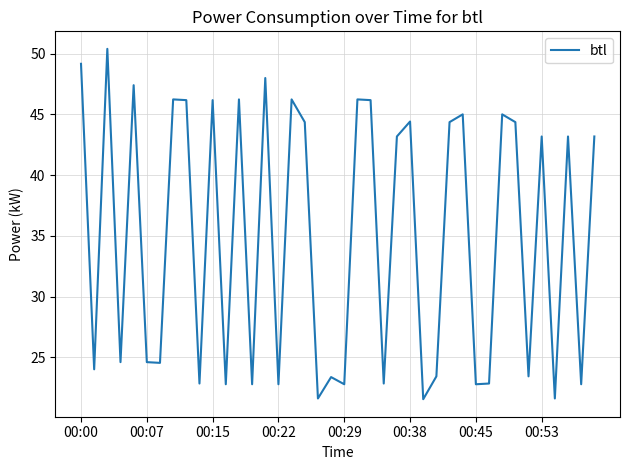

What is the sum of all values?

1396.7